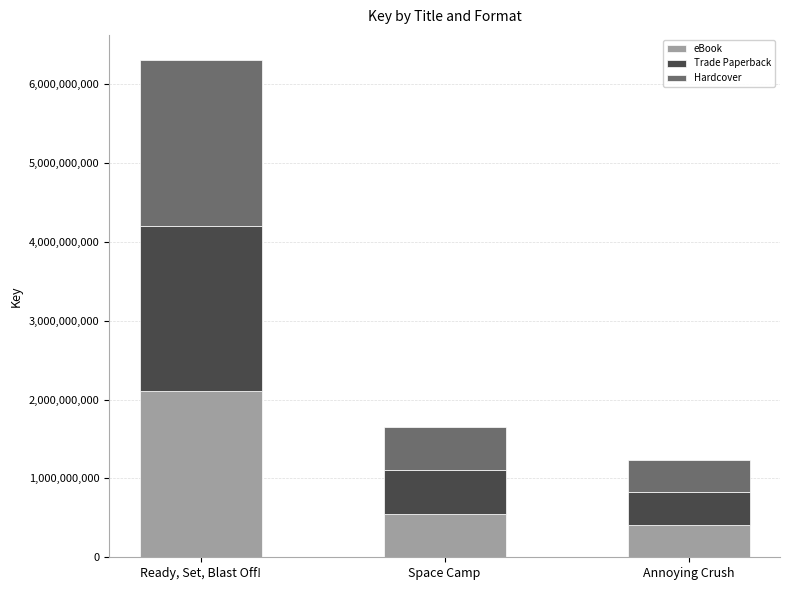

The eBook series shows 2104012626 at Ready, Set, Blast Off!. True or false?

True